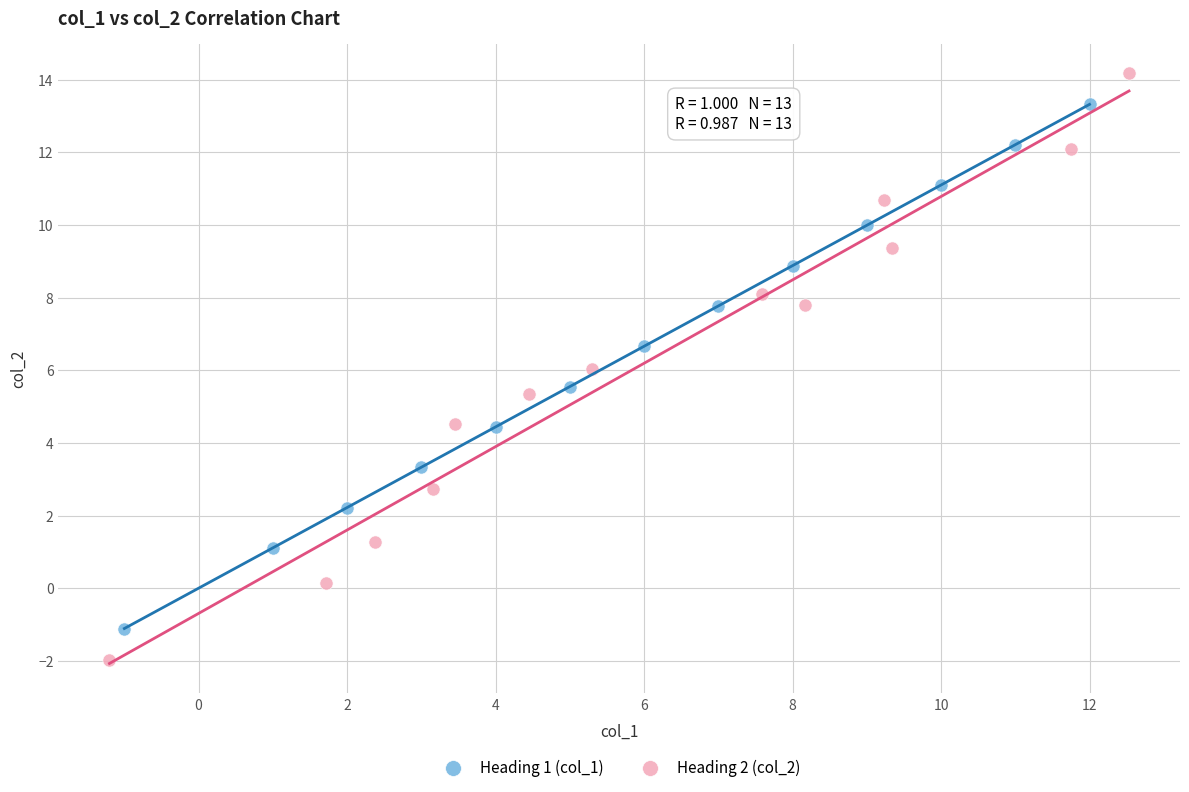

Which series reaches the minimum Y coordinate?

Heading 2 (col_2)